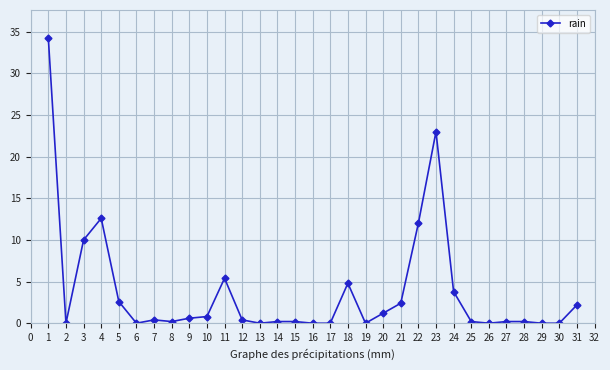

True or false: the data has more than 2 interior local peaks.

True